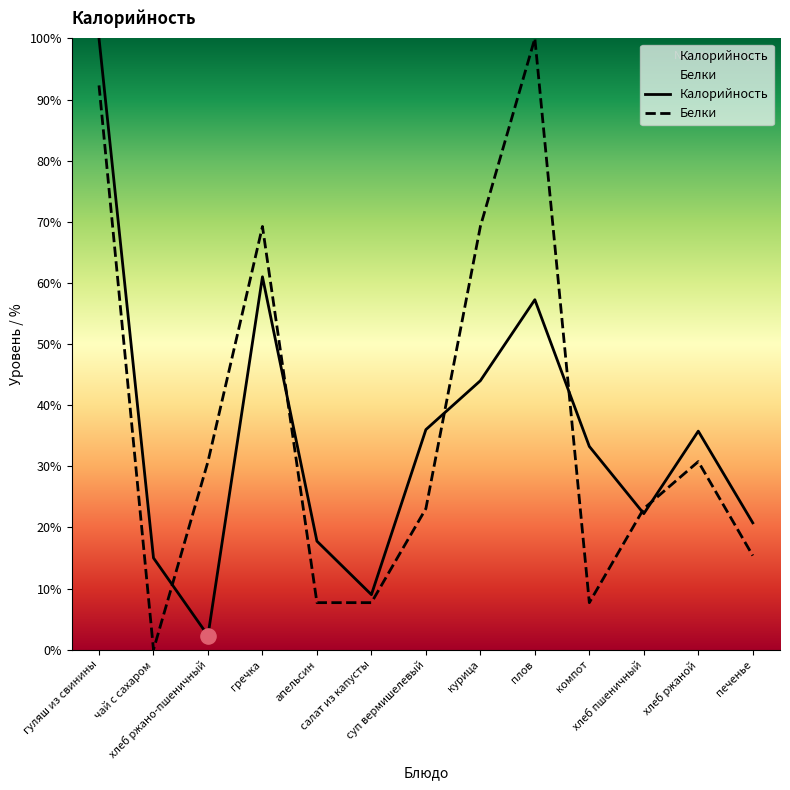

At how many categories does at least one series exceed 69?

4